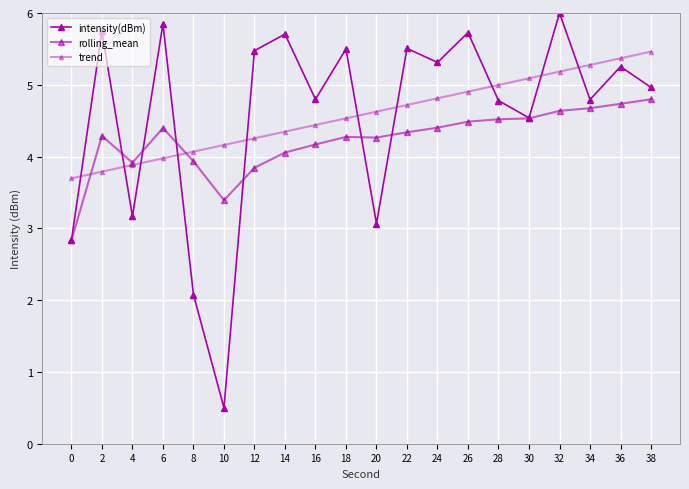

True or false: rolling_mean and intensity(dBm) intersect in this chart.

True